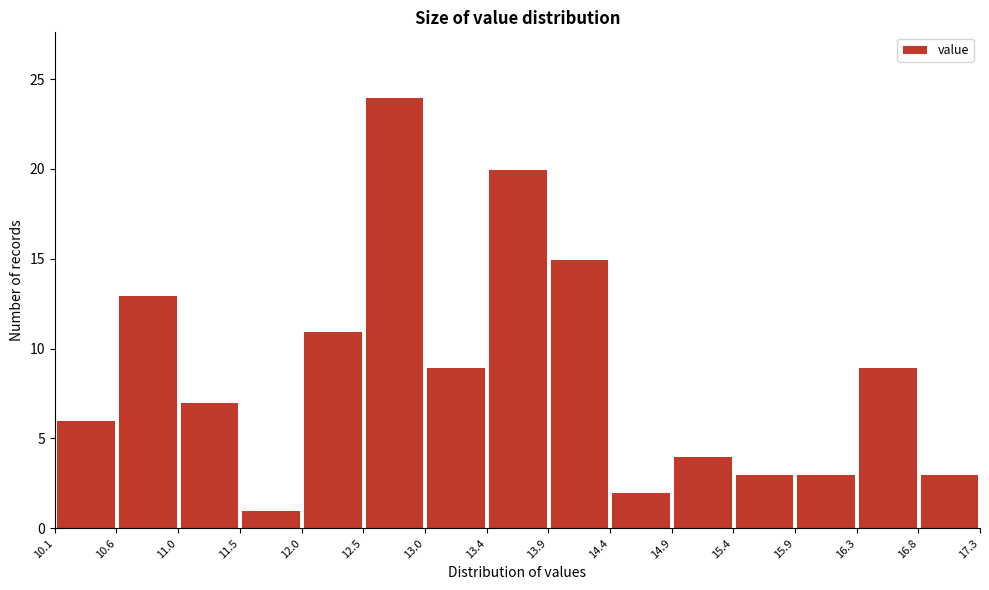

Reading left to right, transcribe this chart: for each bar, give the range it covers on the x-axis and its height. The values are not printed on the chart, so give them approximately, as read against the axis.

10.1 to 10.6: 6
10.6 to 11.0: 13
11.0 to 11.5: 7
11.5 to 12.0: 1
12.0 to 12.5: 11
12.5 to 13.0: 24
13.0 to 13.4: 9
13.4 to 13.9: 20
13.9 to 14.4: 15
14.4 to 14.9: 2
14.9 to 15.4: 4
15.4 to 15.9: 3
15.9 to 16.3: 3
16.3 to 16.8: 9
16.8 to 17.3: 3